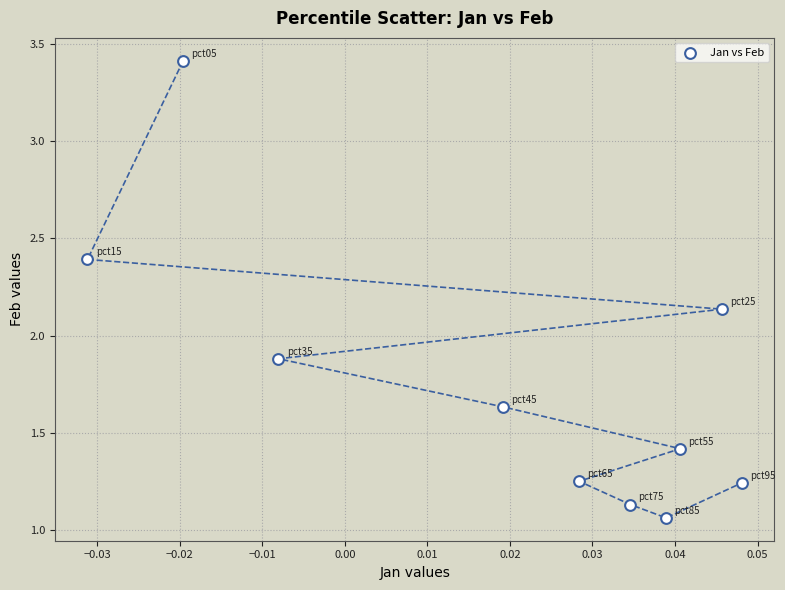

What is the average Y value?

1.8